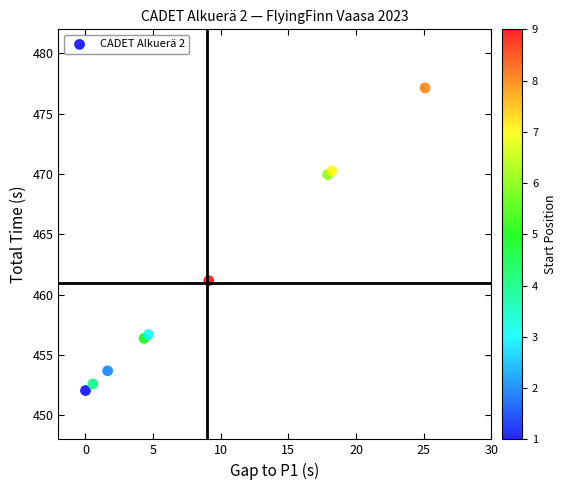

What Y value in the scatter plot is closest to 464?

461.2